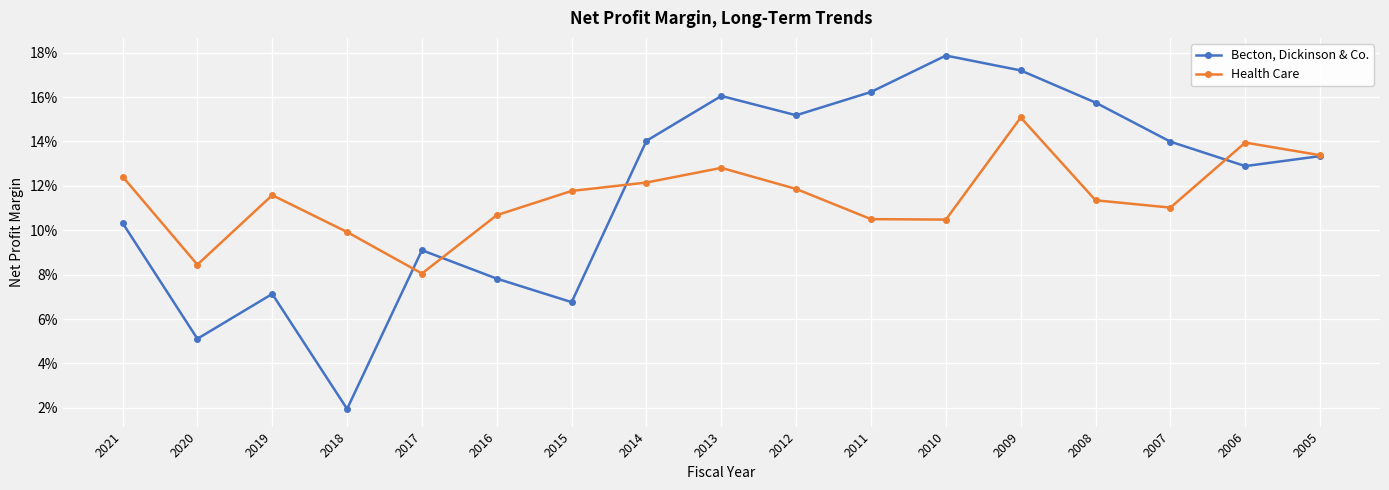

What are all the series names shown in the legend?

Becton, Dickinson & Co., Health Care